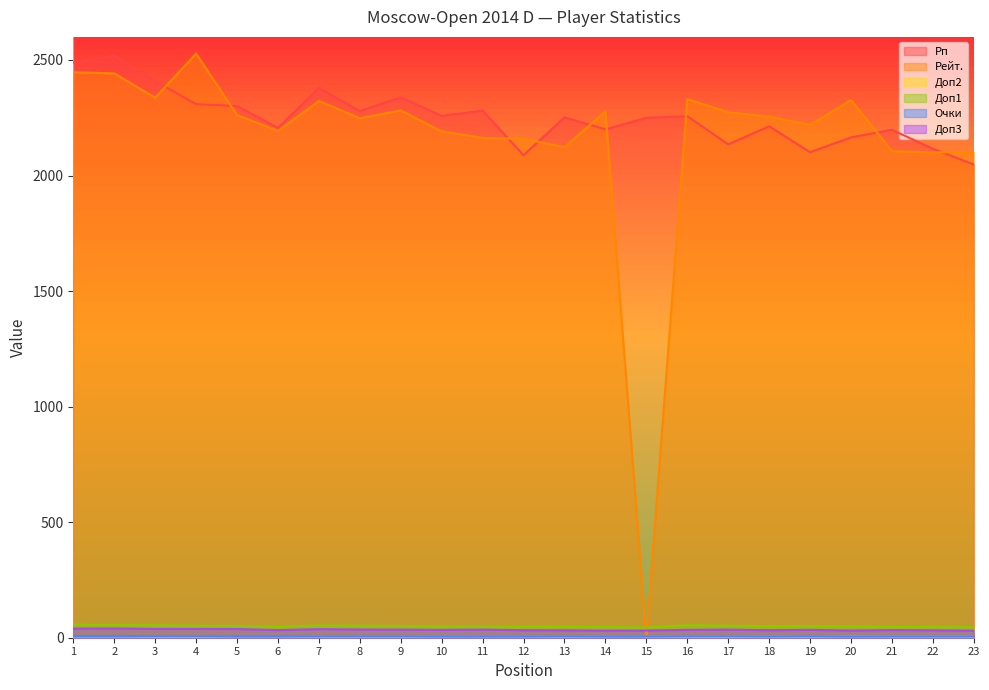

What is the maximum value for Доп2?

6.0